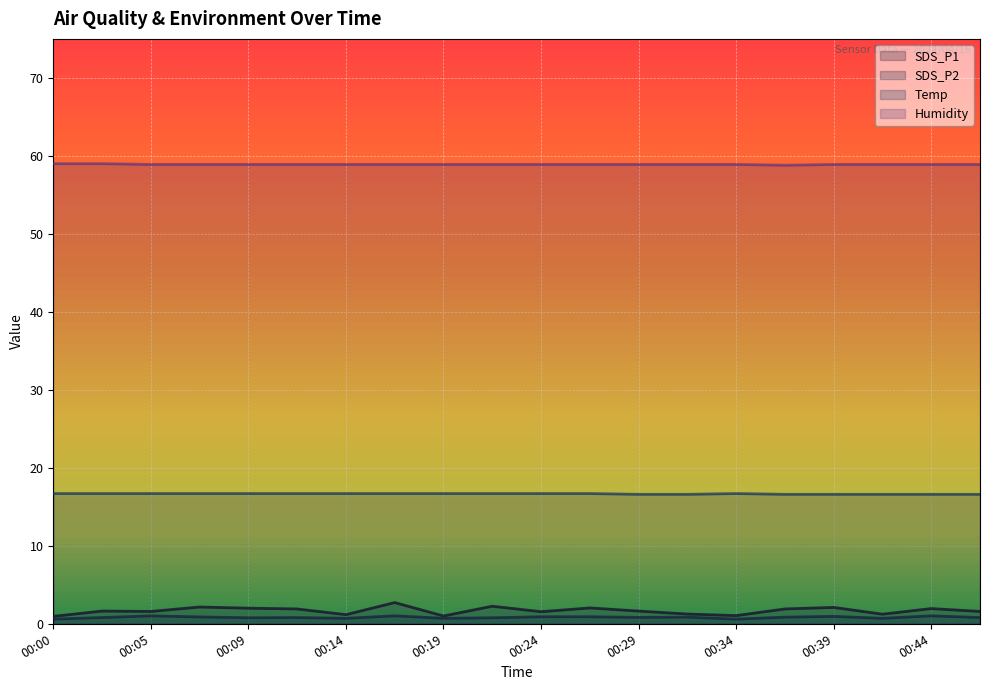

What is the value of the Temp point at the 20th from the left?

16.6